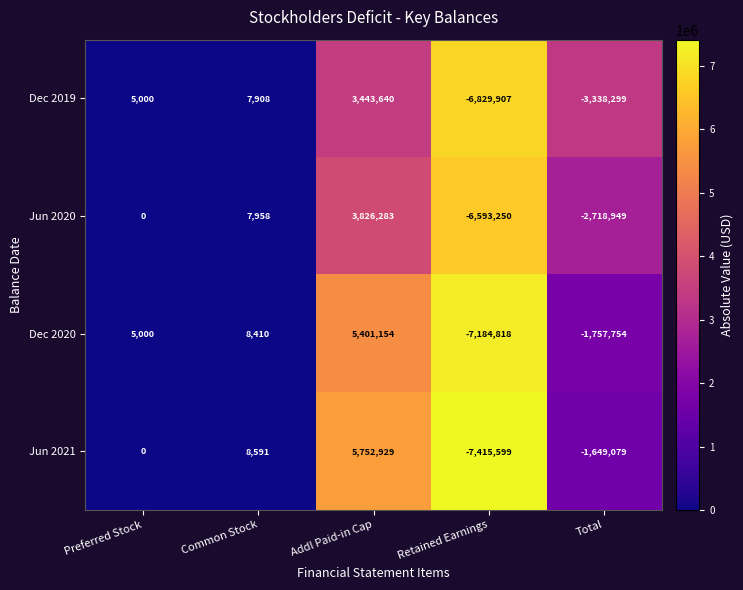

What is the spread (max minus min) of values at Retained Earnings?

822349